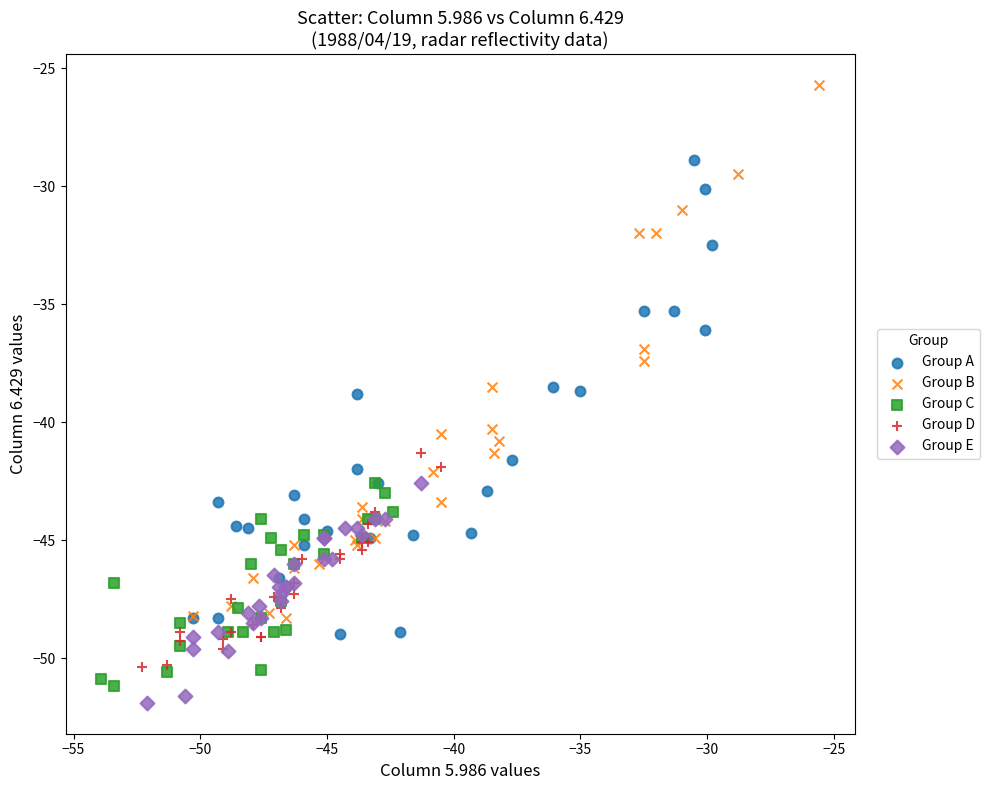

Which series contains the lowest Y value?

Group E